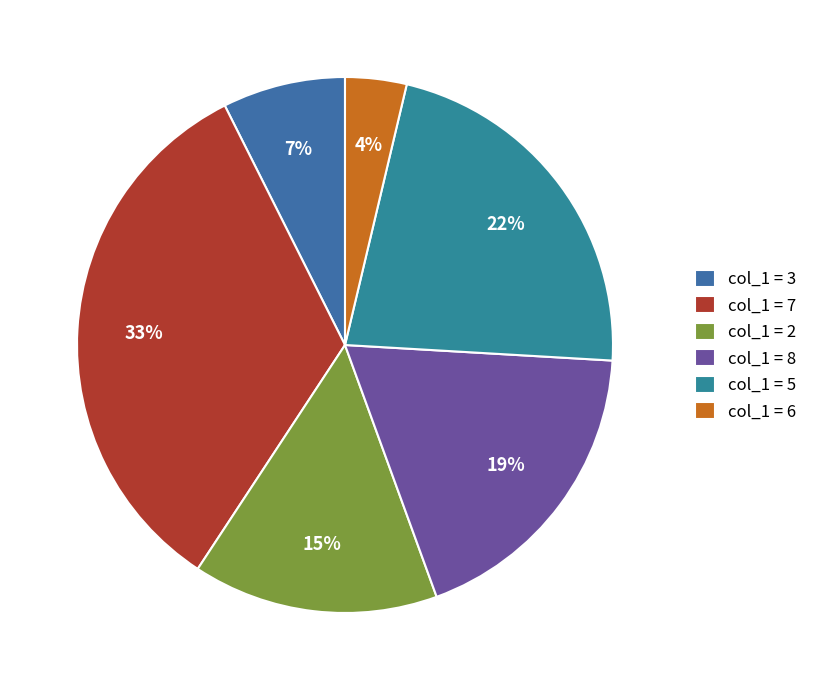

Rank the categories by value from highest to lowest.

col_1 = 7, col_1 = 5, col_1 = 8, col_1 = 2, col_1 = 3, col_1 = 6